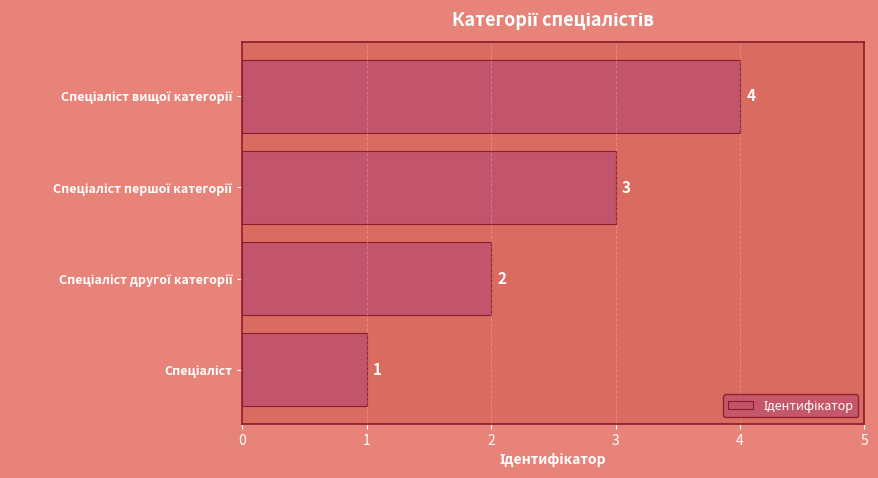

What is the maximum value shown in the chart?

4